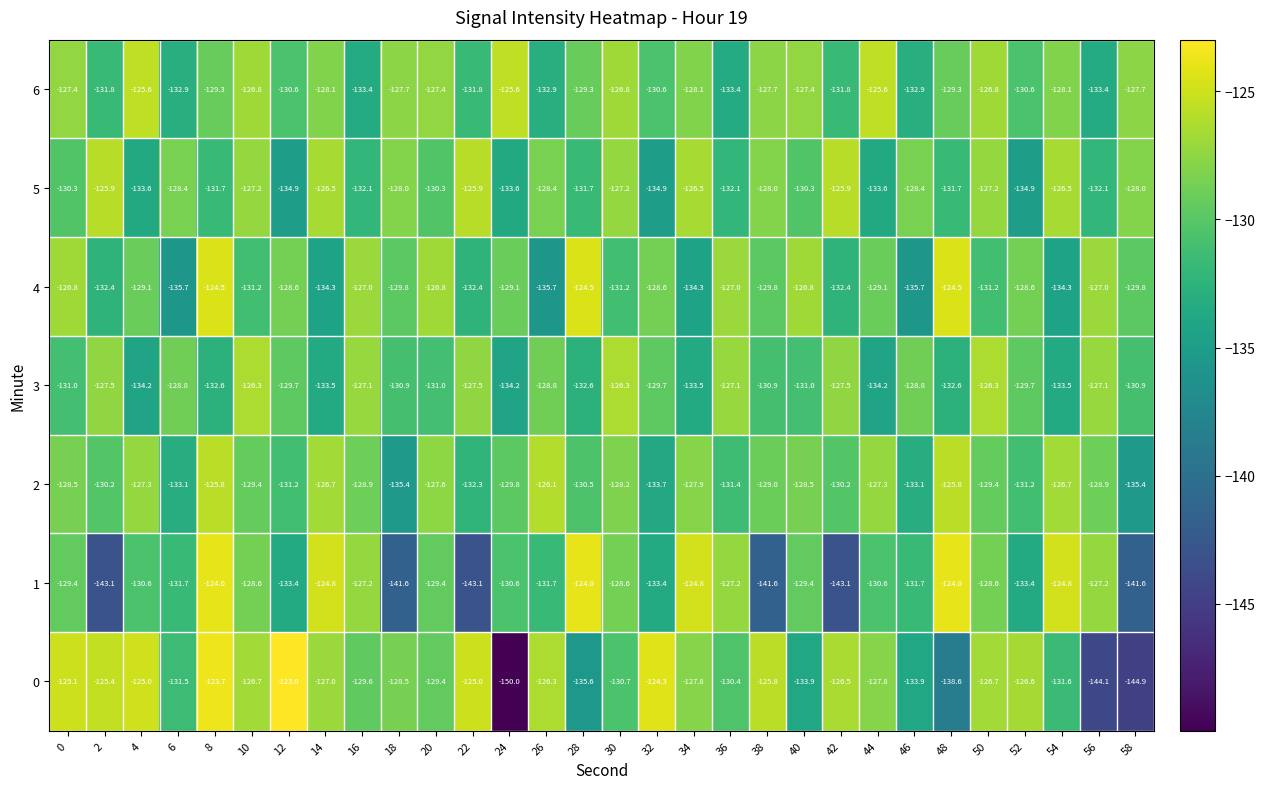

What is the maximum value shown in the chart?

-123.0